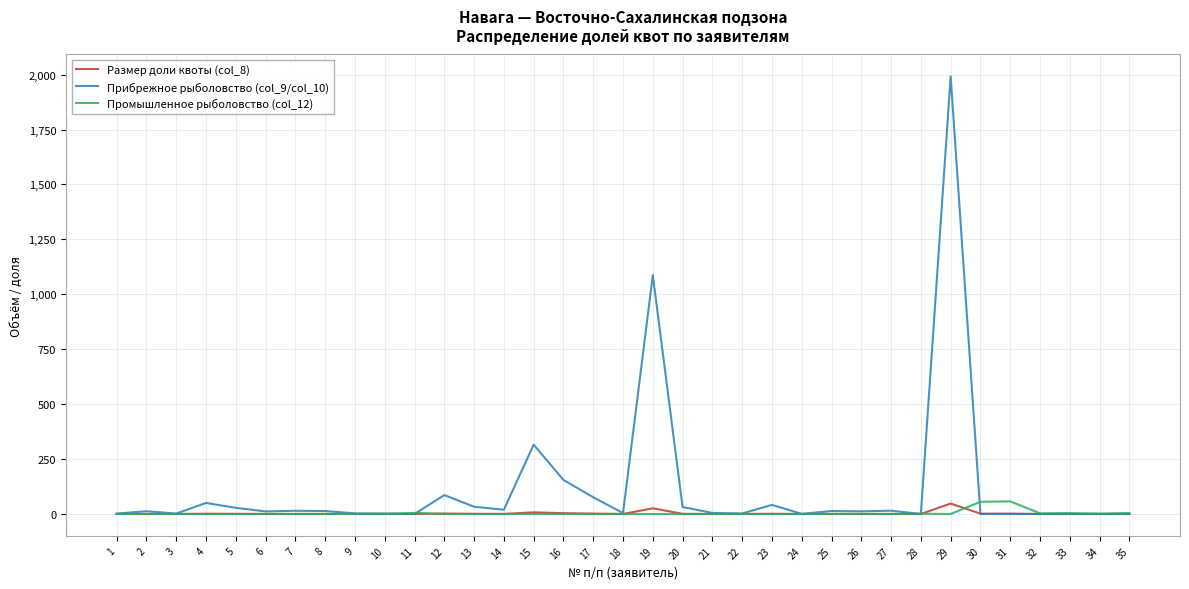

At which category is the sum across all series the highest?

29